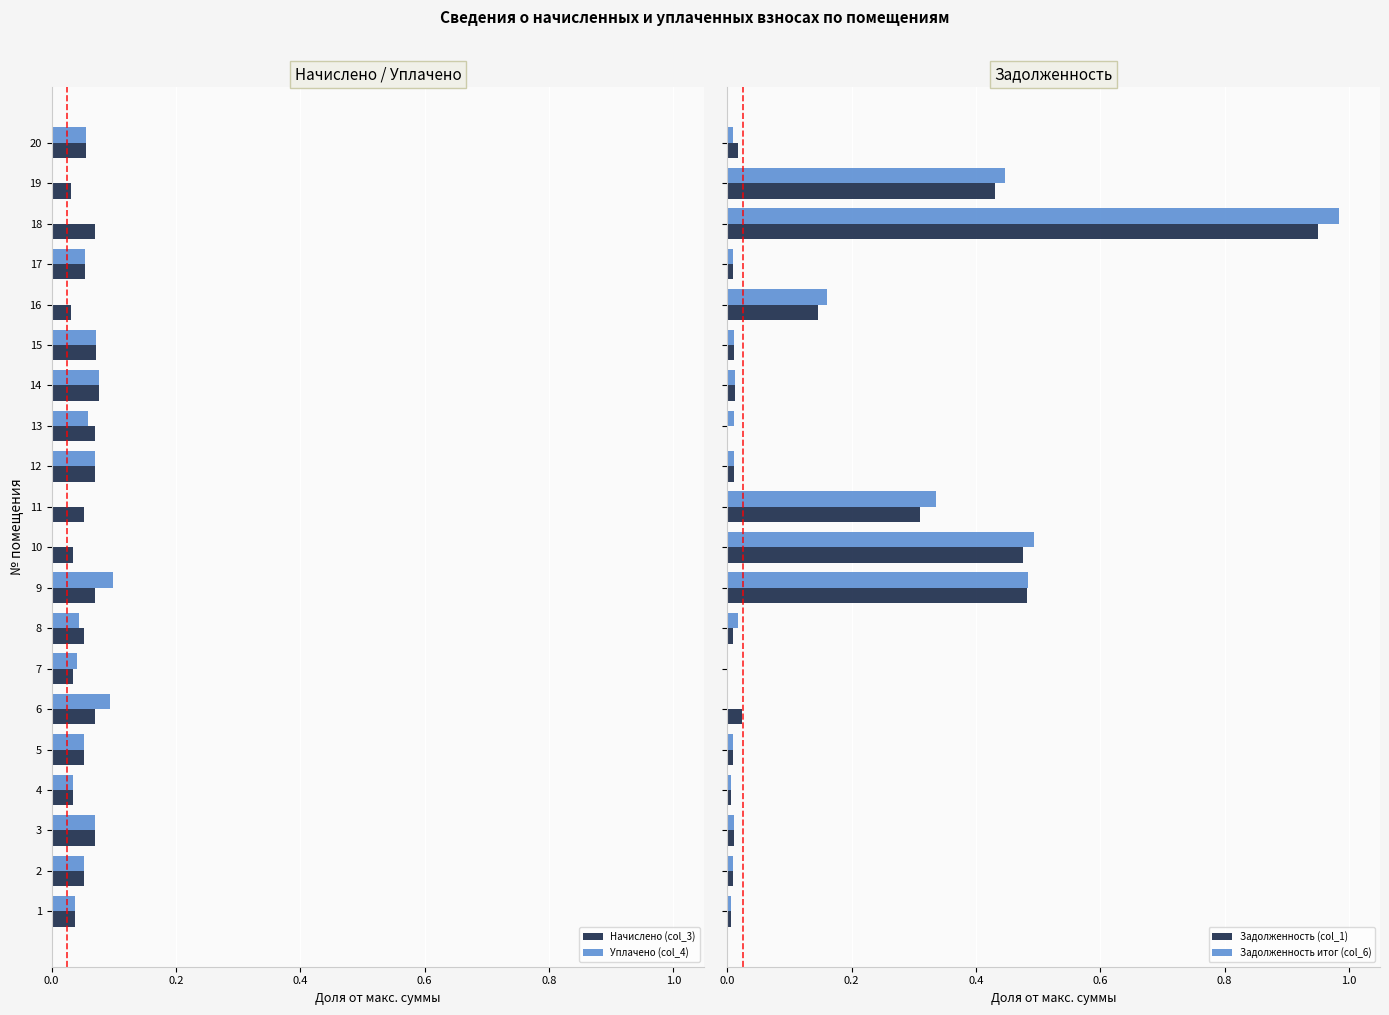

The Уплачено (col_4) series shows 0.0 at 2. True or false?

False